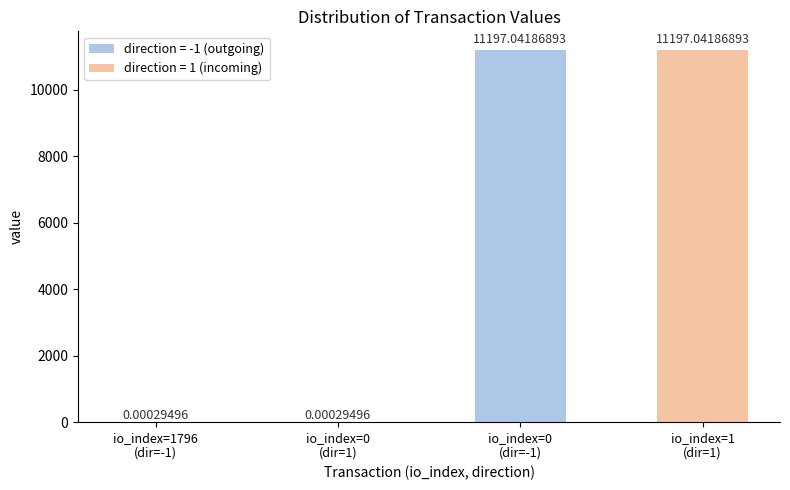

What is the difference between the second highest and second lowest values?

11197.0